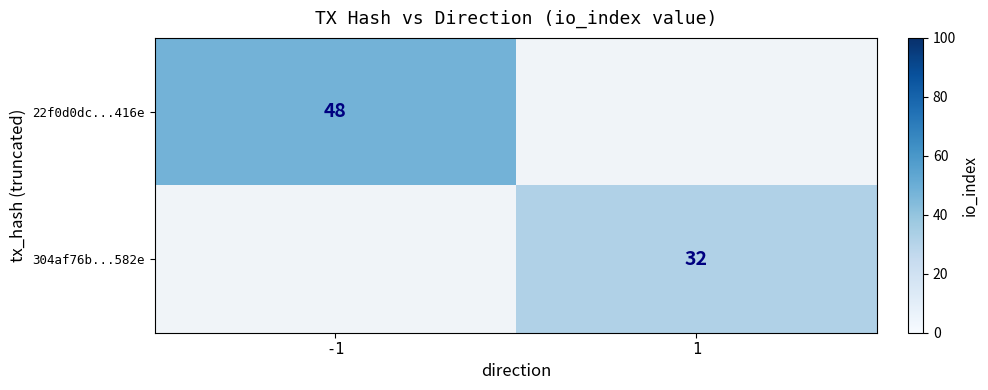

The value of 22f0d0dc...416e at -1 is 48.0. True or false?

True